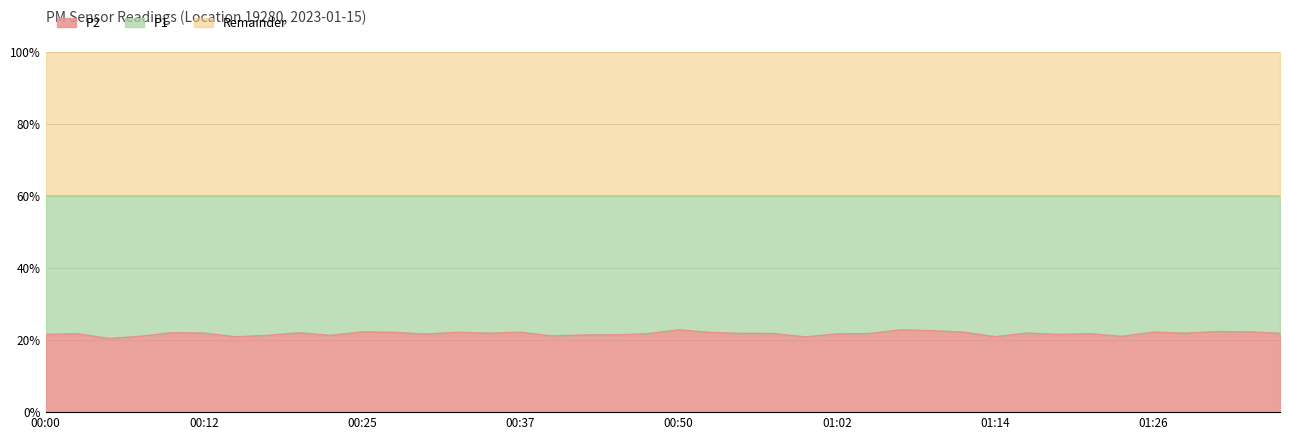

True or false: P1 has more than 0 points higher than both neighbors.

True